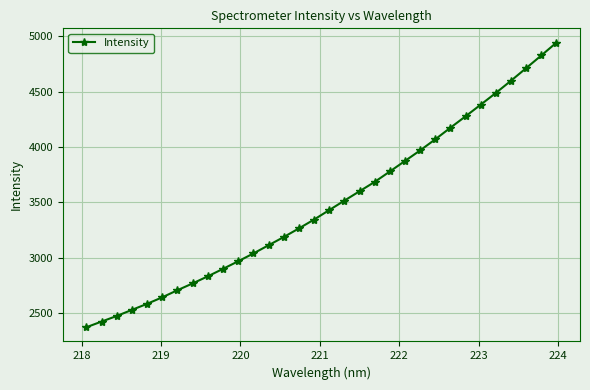

What is the maximum value shown in the chart?

4942.4